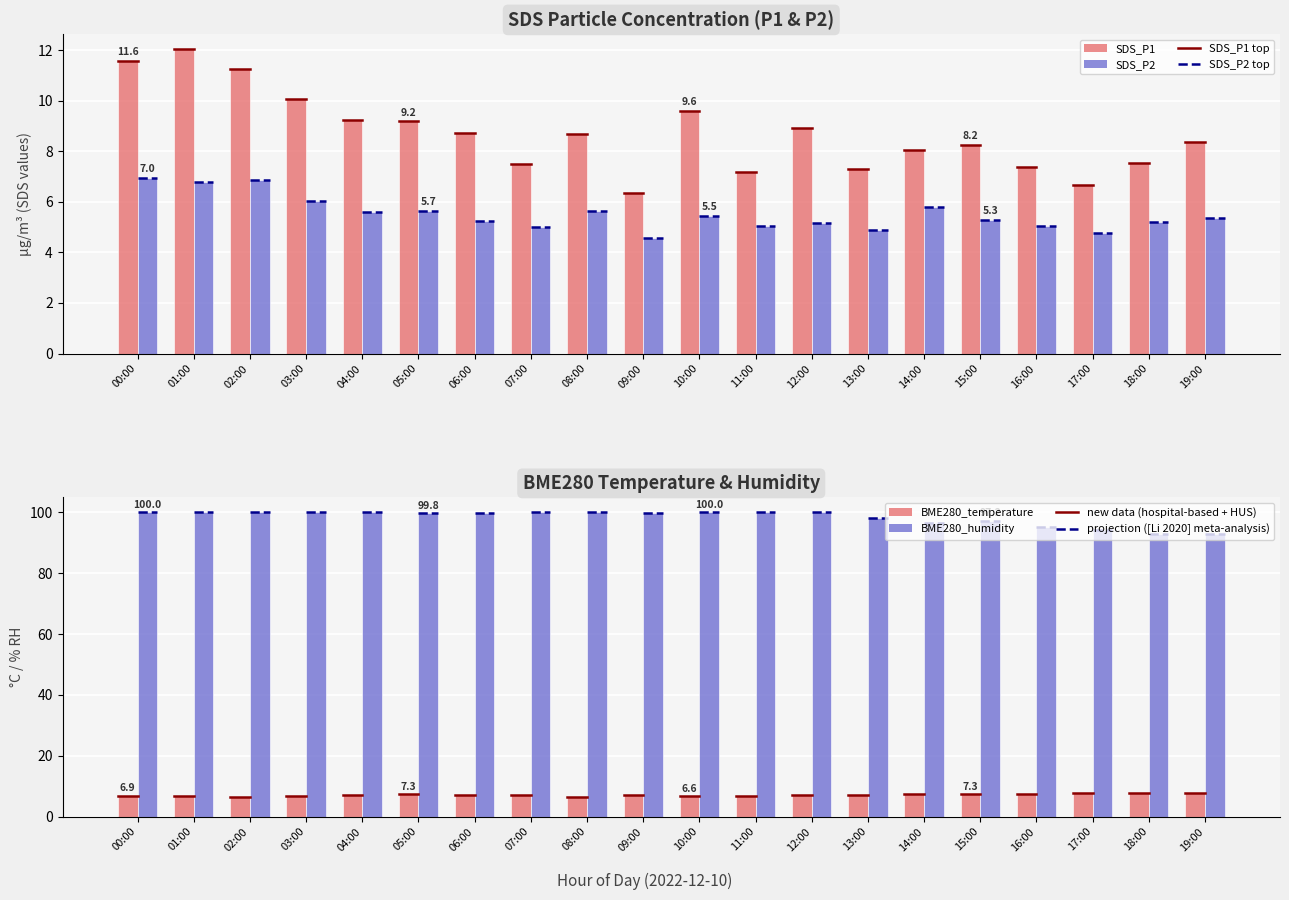

Reading left to right, what are all the values shown in this chart?

SDS_P1: 00:00=11.6	01:00=12.0	02:00=11.2	03:00=10.1	04:00=9.2	05:00=9.2	06:00=8.7	07:00=7.5	08:00=8.7	09:00=6.3	10:00=9.6	11:00=7.2	12:00=8.9	13:00=7.3	14:00=8.1	15:00=8.2	16:00=7.4	17:00=6.7	18:00=7.5	19:00=8.3
SDS_P2: 00:00=7.0	01:00=6.8	02:00=6.8	03:00=6.0	04:00=5.6	05:00=5.7	06:00=5.2	07:00=5.0	08:00=5.6	09:00=4.5	10:00=5.5	11:00=5.0	12:00=5.2	13:00=4.9	14:00=5.8	15:00=5.3	16:00=5.0	17:00=4.8	18:00=5.2	19:00=5.4
BME280_temperature: 00:00=6.9	01:00=6.6	02:00=6.6	03:00=6.9	04:00=7.0	05:00=7.3	06:00=7.2	07:00=7.1	08:00=6.5	09:00=7.1	10:00=6.6	11:00=6.7	12:00=7.0	13:00=7.2	14:00=7.5	15:00=7.3	16:00=7.6	17:00=7.7	18:00=7.8	19:00=7.8
BME280_humidity: 00:00=100.0	01:00=100.0	02:00=100.0	03:00=100.0	04:00=100.0	05:00=99.8	06:00=99.9	07:00=100.0	08:00=100.0	09:00=99.8	10:00=100.0	11:00=100.0	12:00=100.0	13:00=98.3	14:00=96.4	15:00=97.2	16:00=95.3	17:00=94.4	18:00=92.8	19:00=92.8